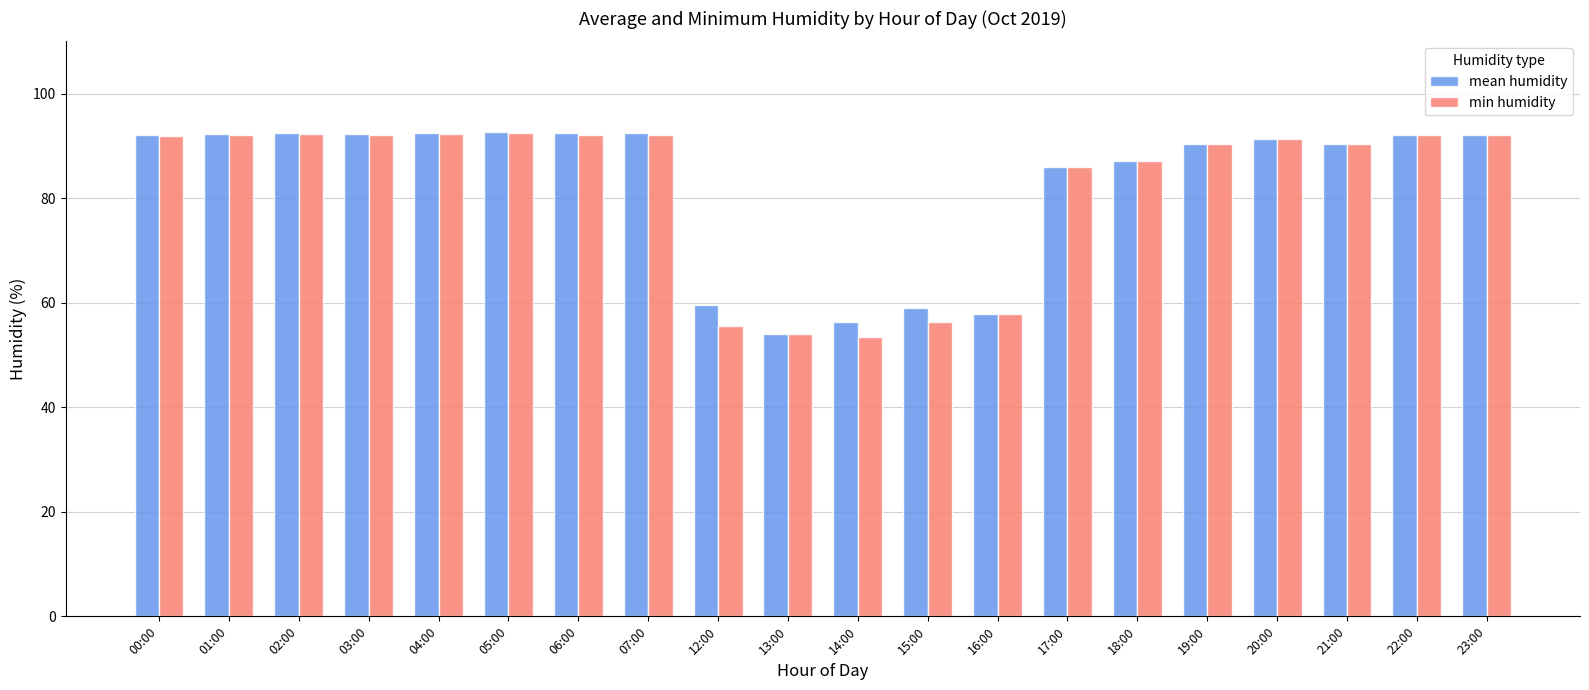

How many bars are there in total?

40